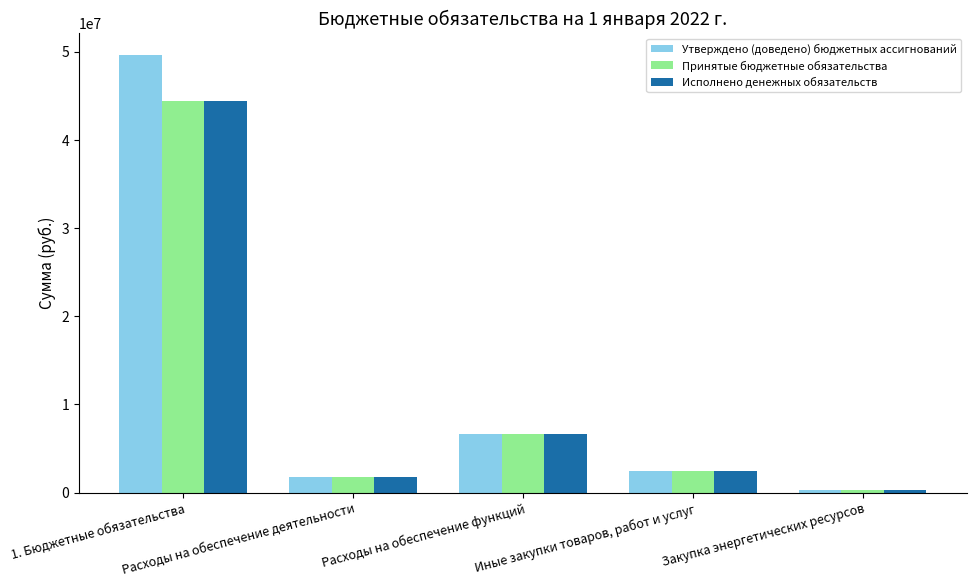

At how many categories does at least one series exceed 6870696?

1